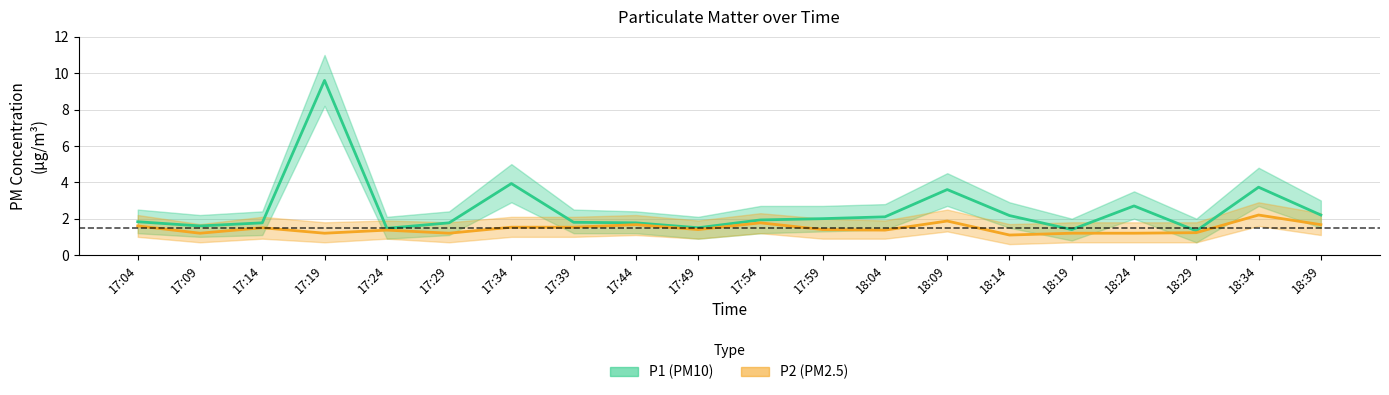

Reading right to left, extract all data points from this chart.

P1 (PM10): 2.2	3.7	1.3	2.7	1.4	2.2	3.6	2.1	2.0	1.9	1.5	1.8	1.8	3.9	1.8	1.5	9.6	1.8	1.6	1.8
P2 (PM2.5): 1.7	2.2	1.2	1.2	1.2	1.1	1.9	1.4	1.4	1.8	1.4	1.7	1.5	1.5	1.2	1.4	1.2	1.5	1.2	1.6